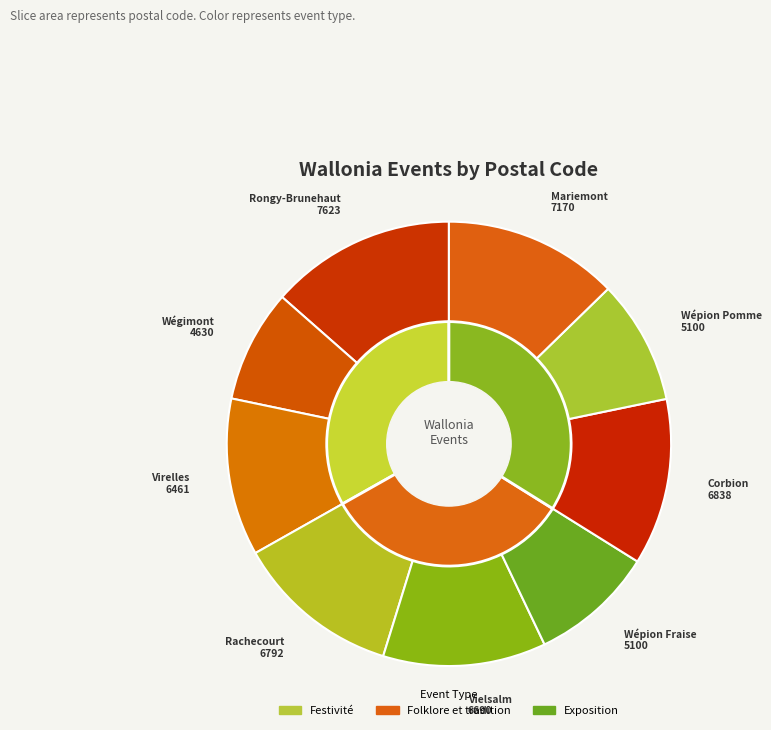

Count the number of slices in the pie.

9